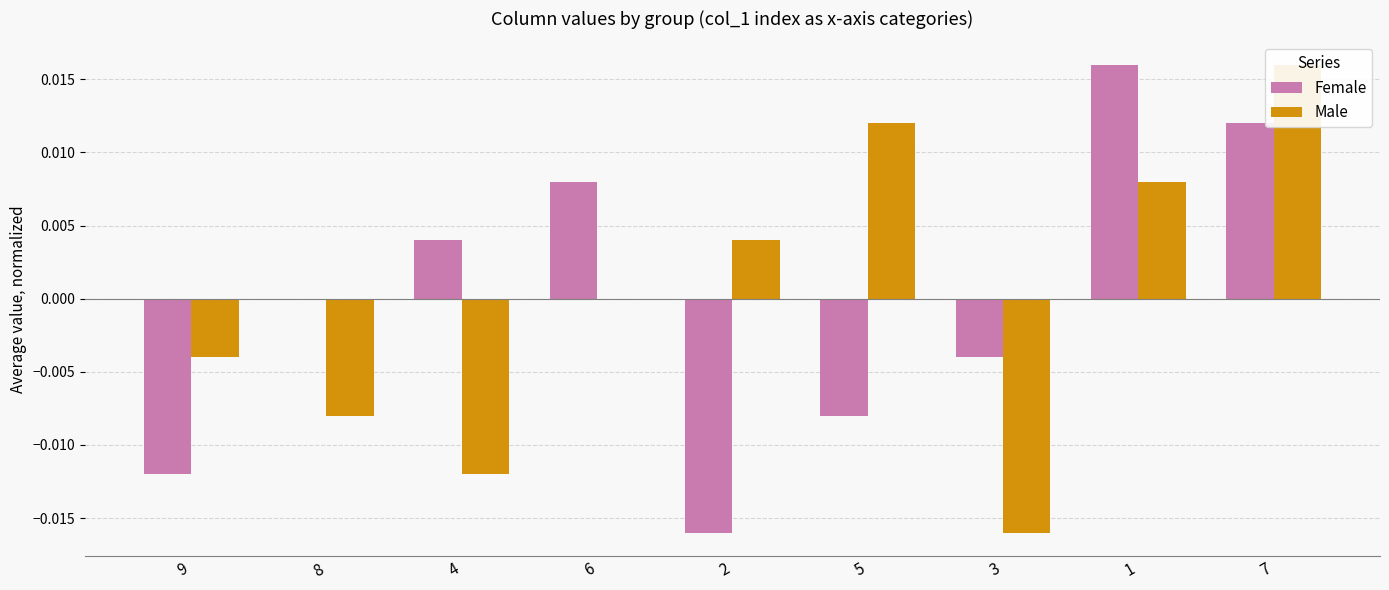

True or false: Female has a value of -0.0 at 2.

False